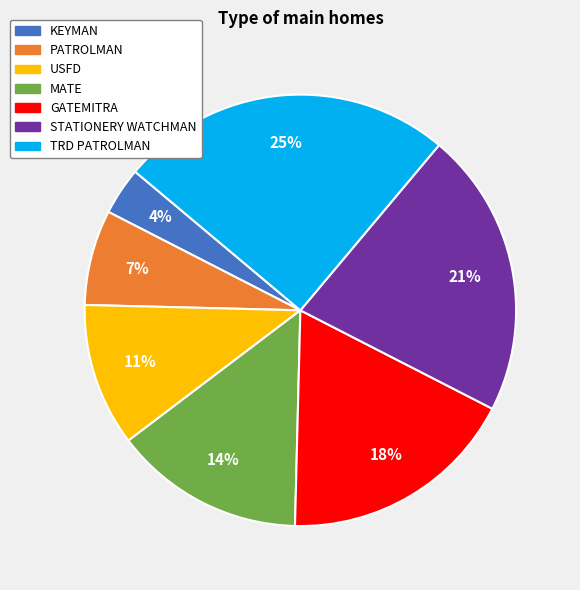

What is the ratio of the value at MATE to the value at PATROLMAN?

2.0